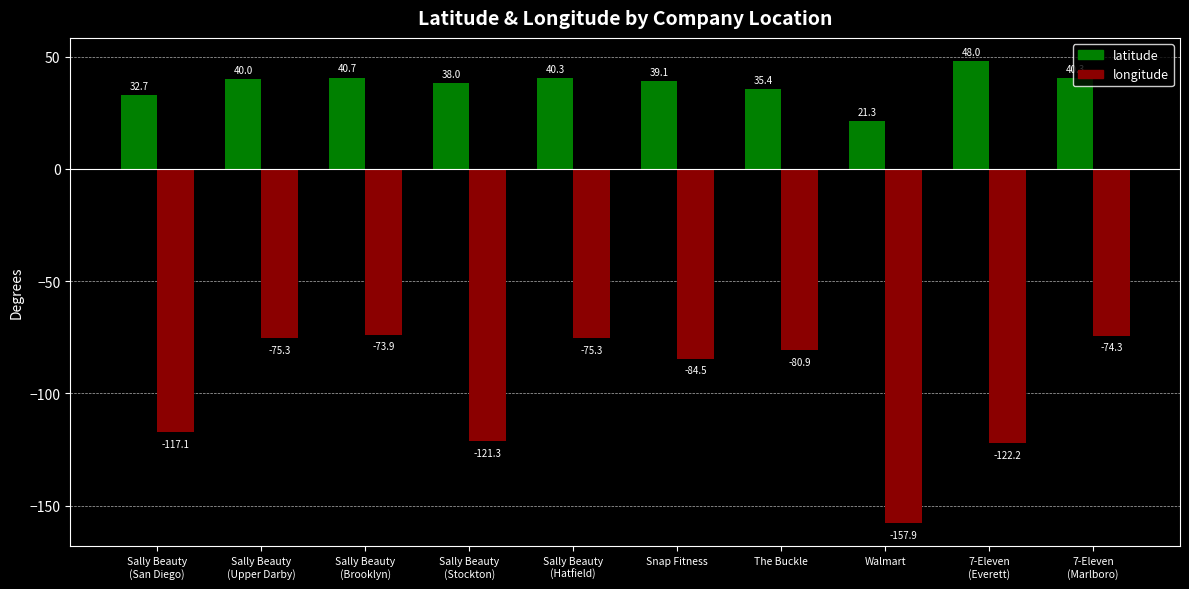

Rank the series by their maximum value, from highest to lowest.

latitude, longitude